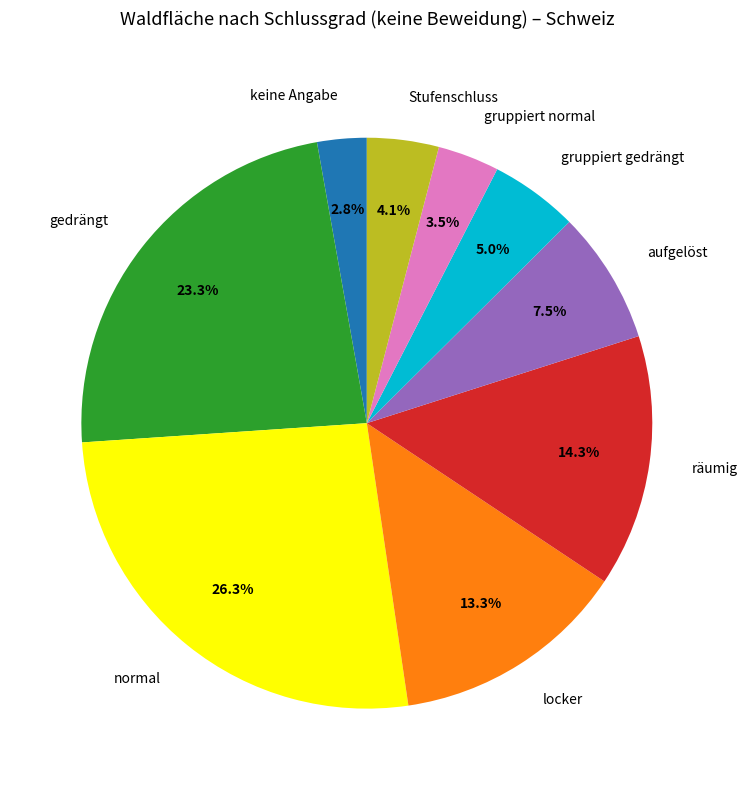

Which slice is the smallest?

keine Angabe